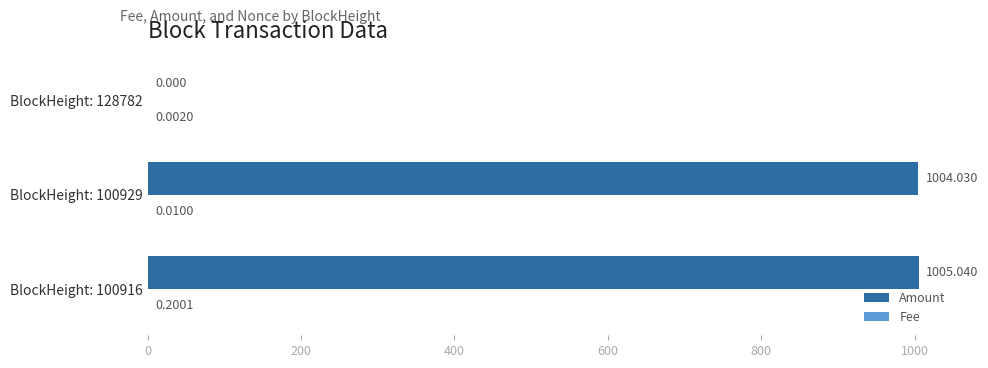

Which series has the largest total across all categories?

Amount